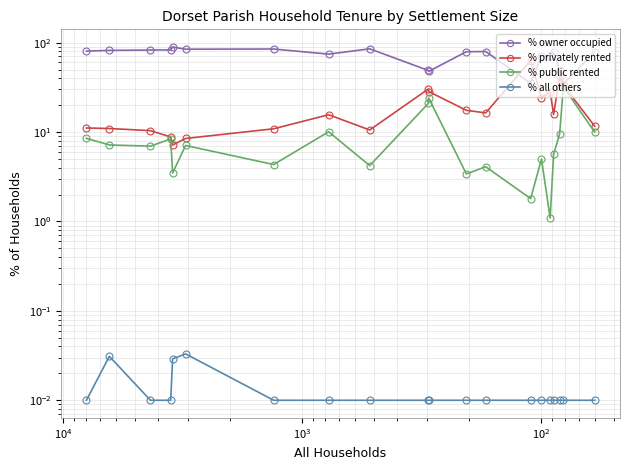

True or false: % privately rented and % public rented cross at least once.

False